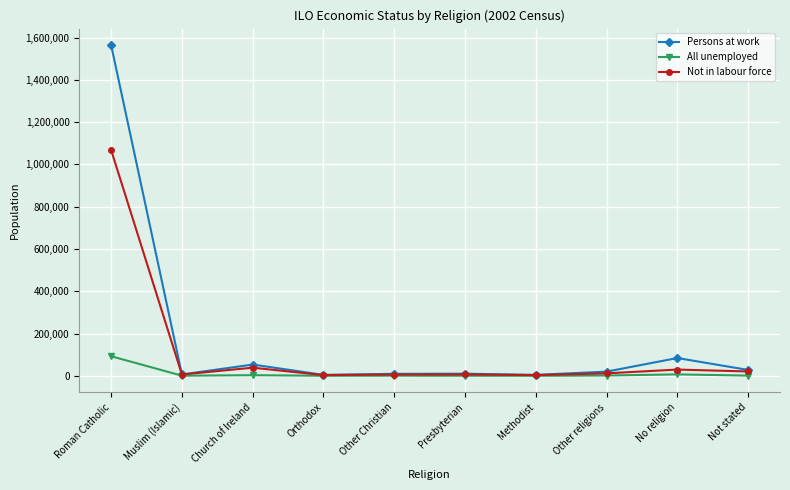

Which series has the largest total across all categories?

Persons at work